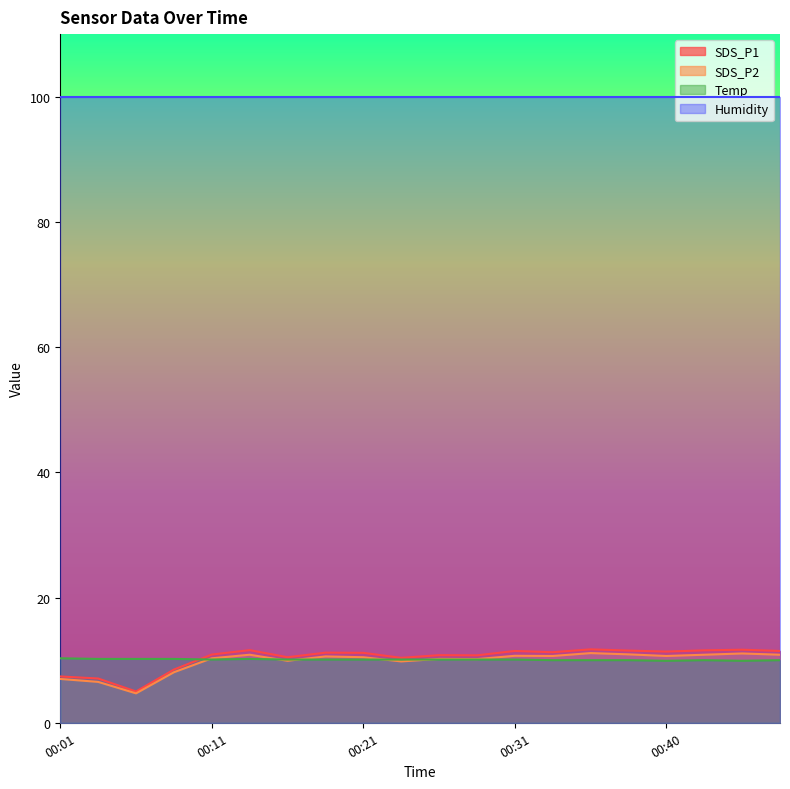

What is the average value of the SDS_P2 series?

9.8